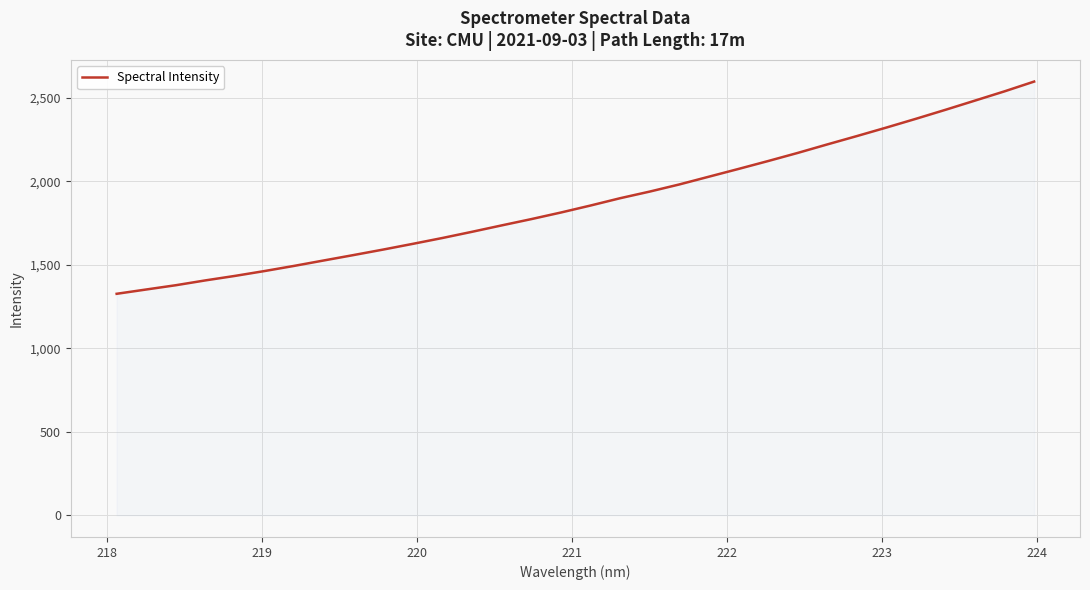

What is the difference between the maximum and minimum values?

1271.2